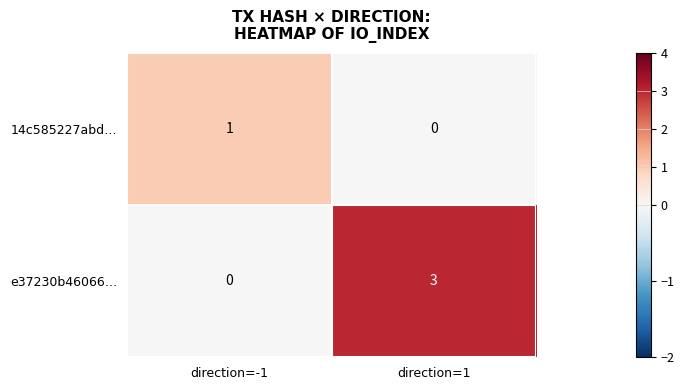

Rank the series by their maximum value, from highest to lowest.

e37230b46066…, 14c585227abd…